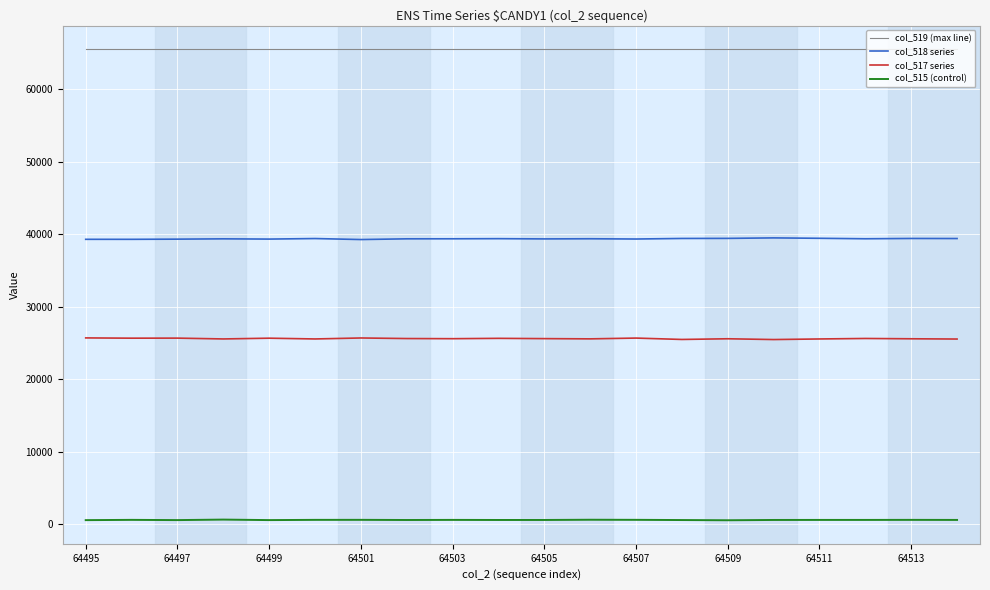

True or false: col_518 series and col_517 series intersect in this chart.

False